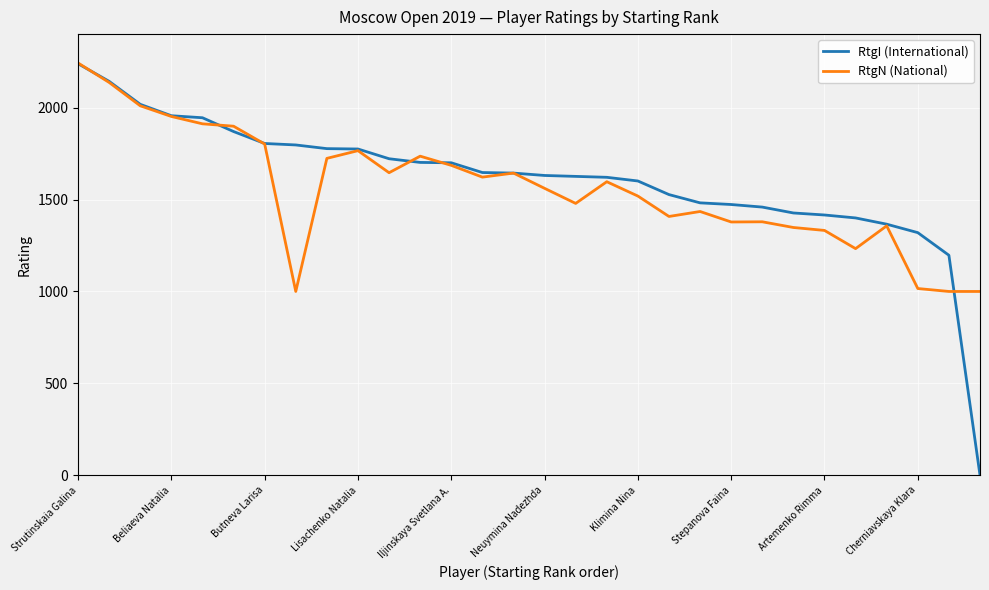

What is the maximum value shown in the chart?

2243